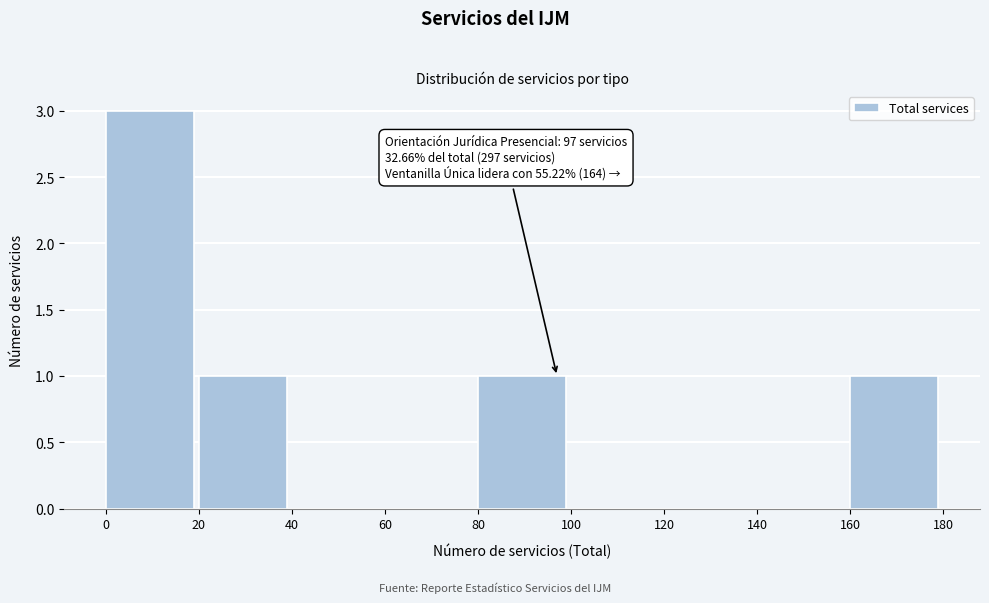

Which range on the x-axis has the tallest bar?

0 to 20